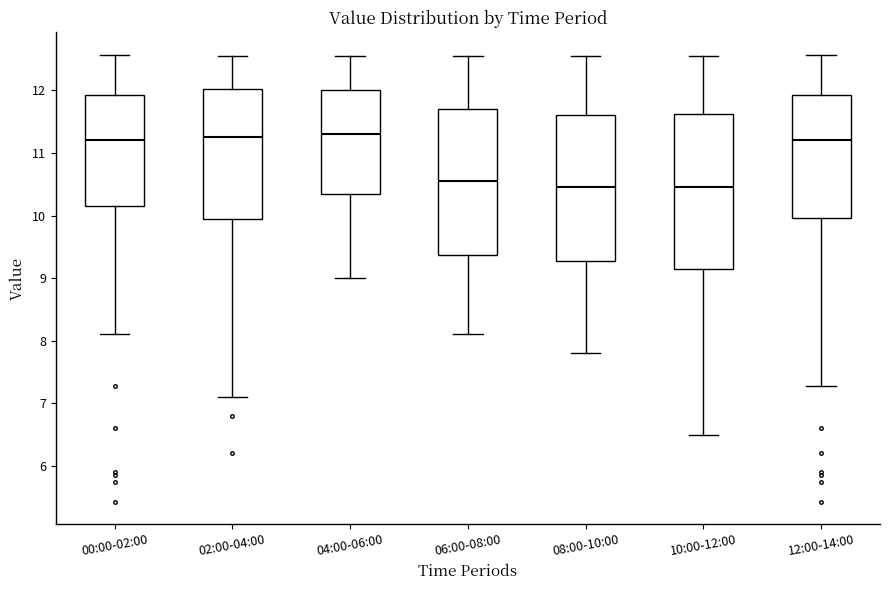

Where is the upper edge of the box for 02:00-04:00 on the y-axis? The values are not printed on the chart, so give them approximately, as read against the axis.

12.0